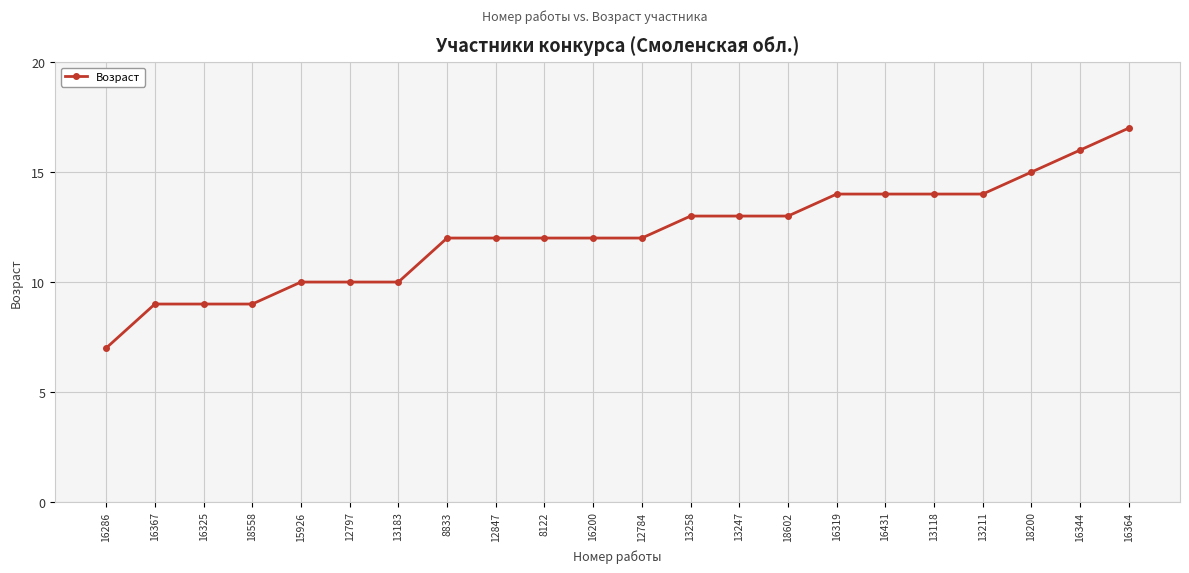

Which label corresponds to the largest value in the chart?

16364